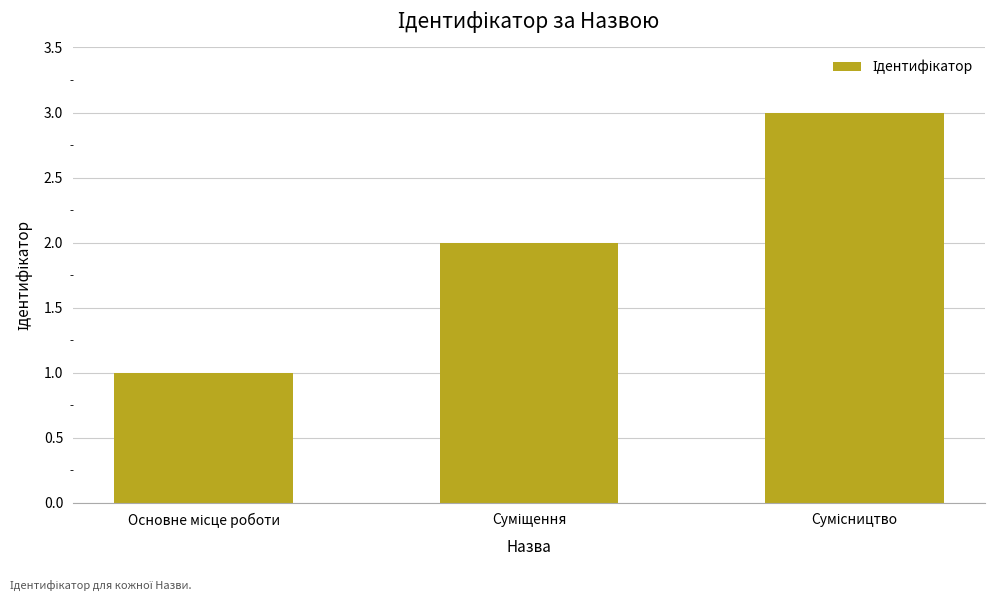

What is the maximum value shown in the chart?

3